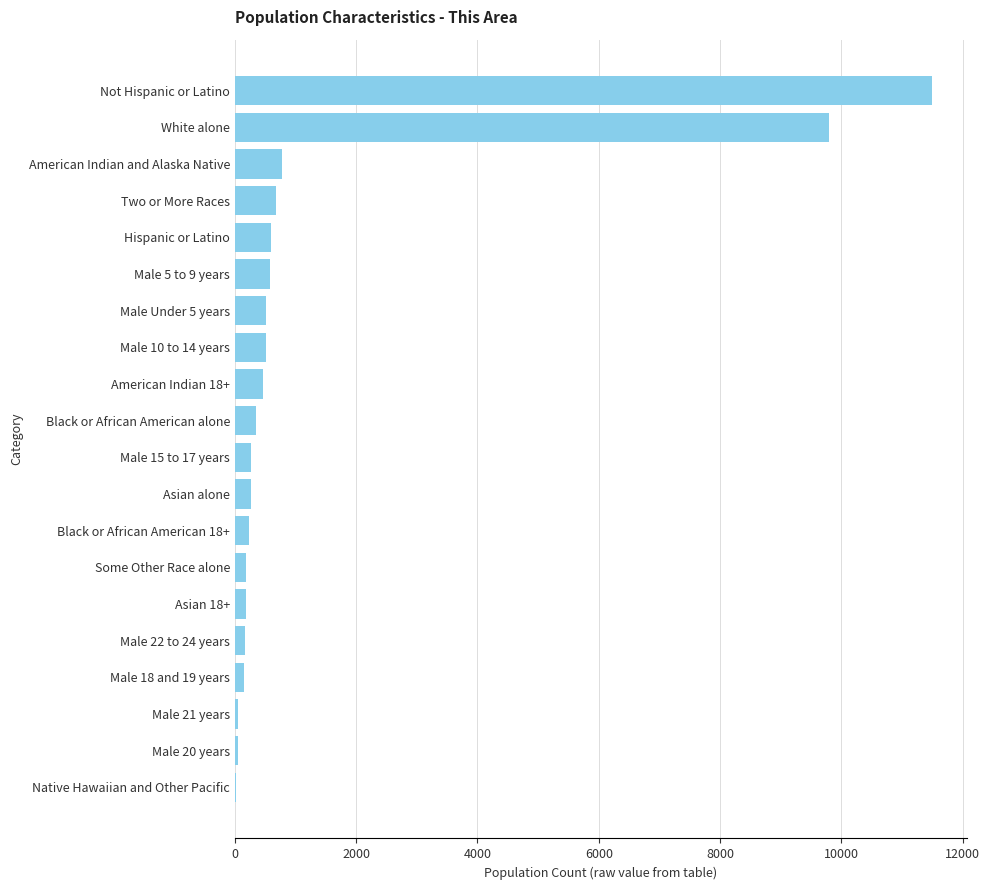

What is the sum of all values?

27345